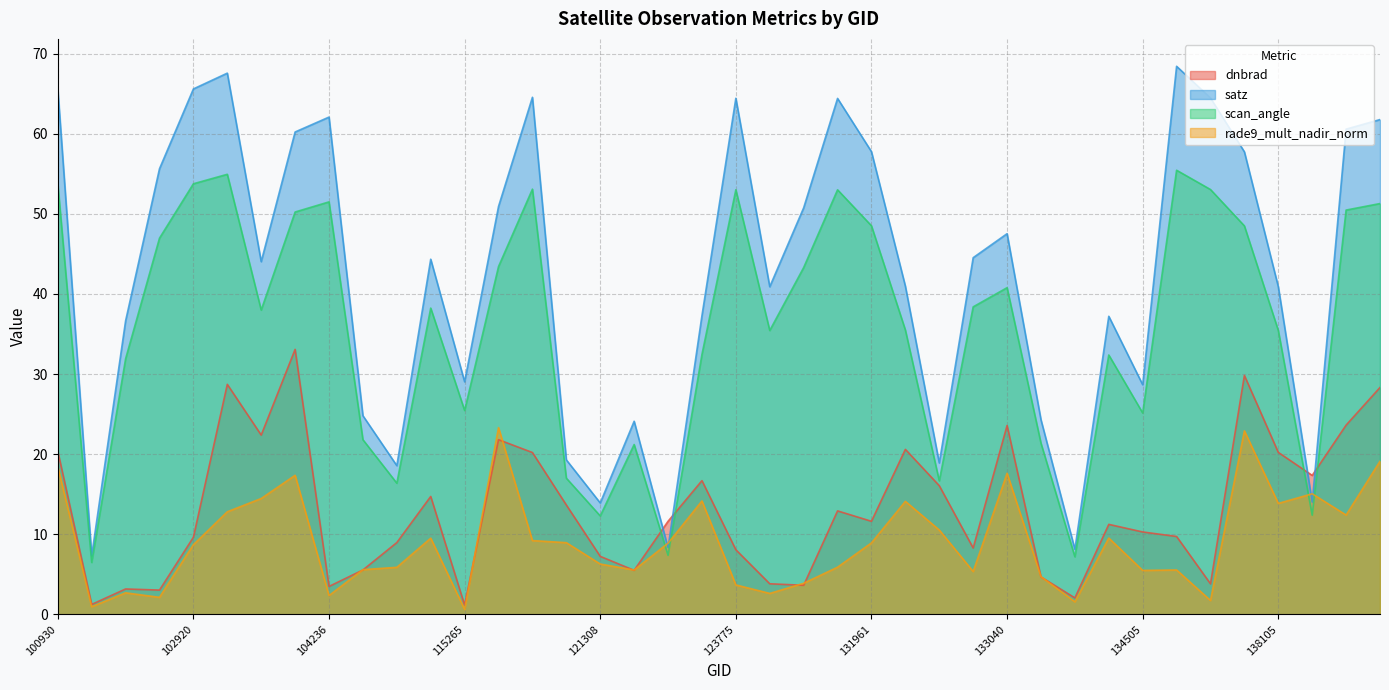

Between which two adjacent categories do satz and rade9_mult_nadir_norm first intersect?

122178 and 122346